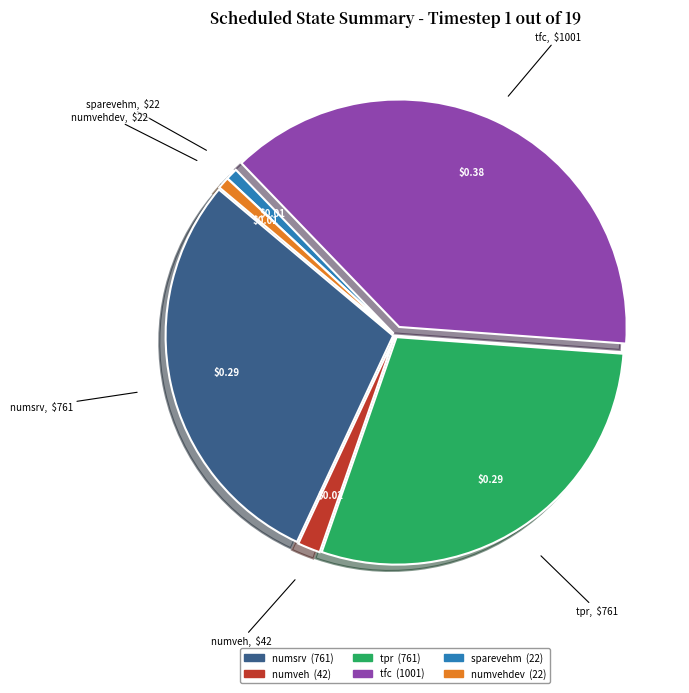

Which slice is the largest?

tfc